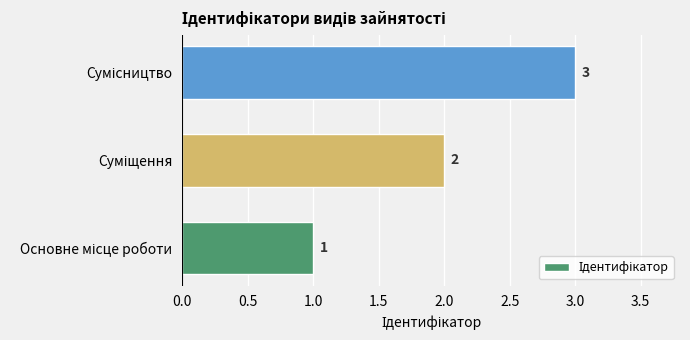

How many values are between 1 and 3?

3